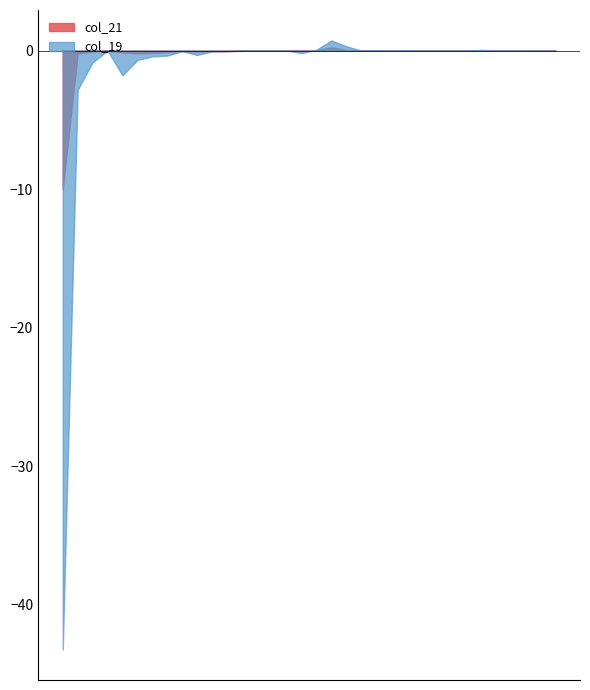

Between 1036 and 1110, which series saw the biggest shift?

col_19